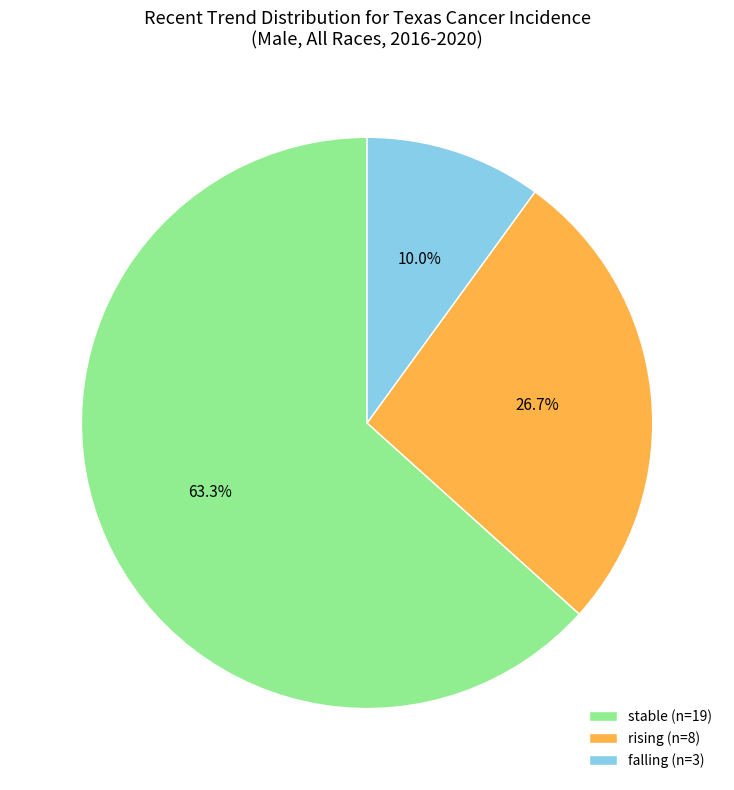

Between stable and falling, which is larger?

stable